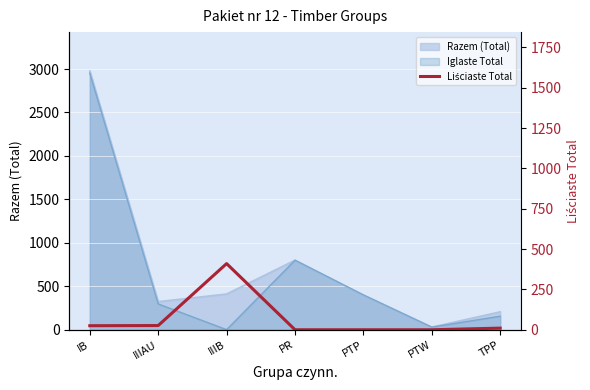

How many points are higher than both their immediate neighbors (excluding endpoints)?

1